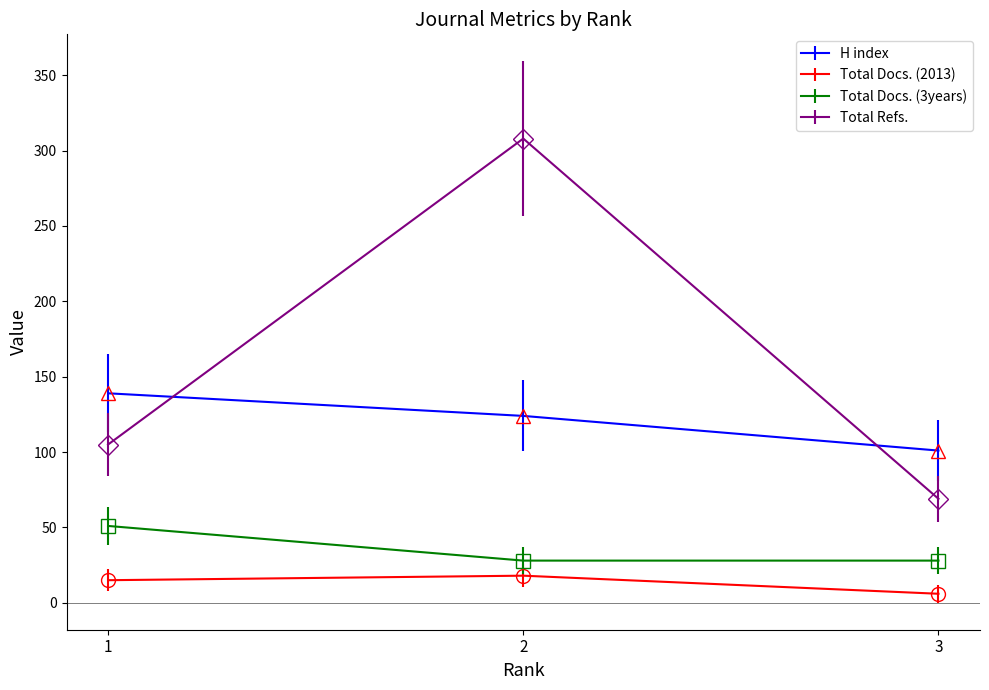

What is the minimum value for Total Docs. (3years)?

28